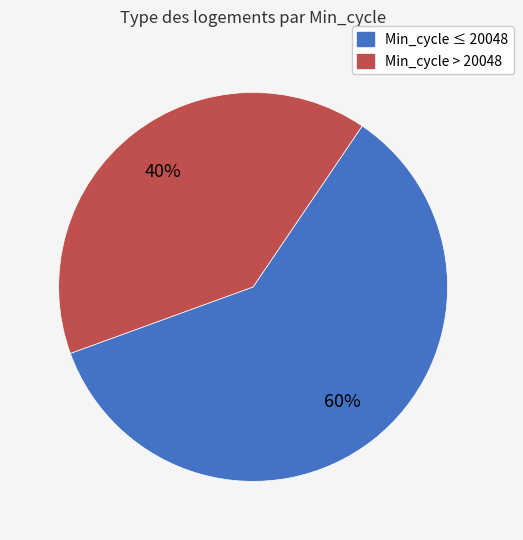

How many segments does this pie chart have?

2